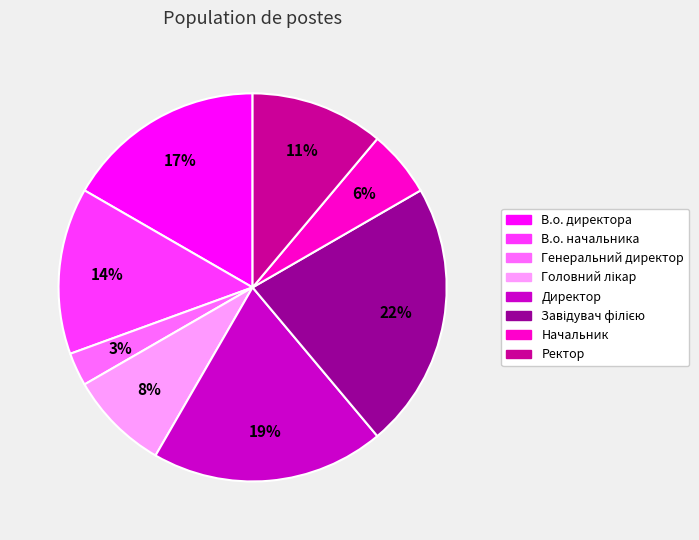

What is the smallest slice in the pie chart?

Генеральний директор